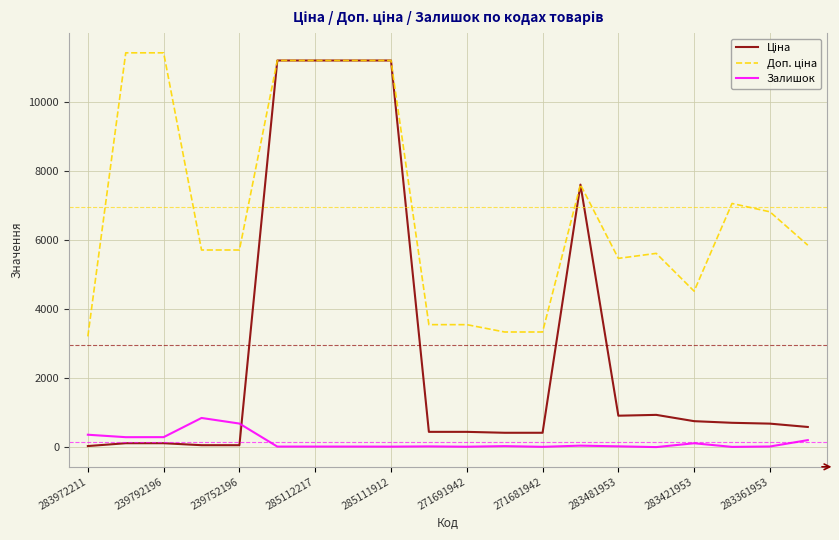

What is the greatest value displayed?

11410.0